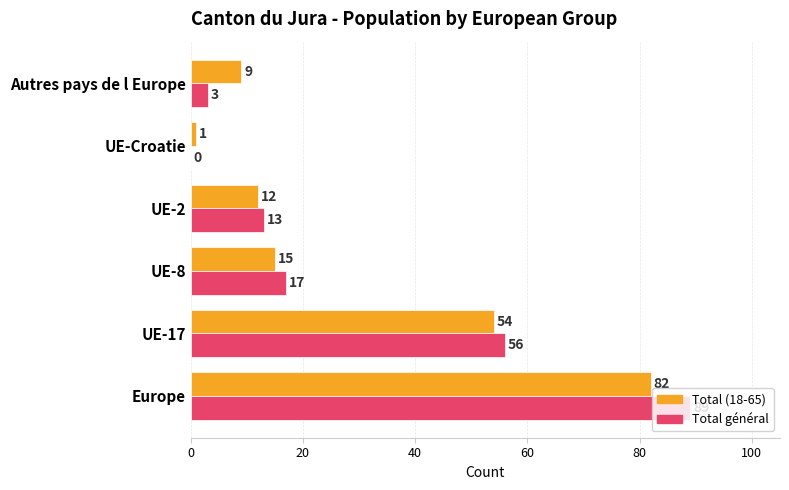

At which label is Total général closest to 44?

UE-17